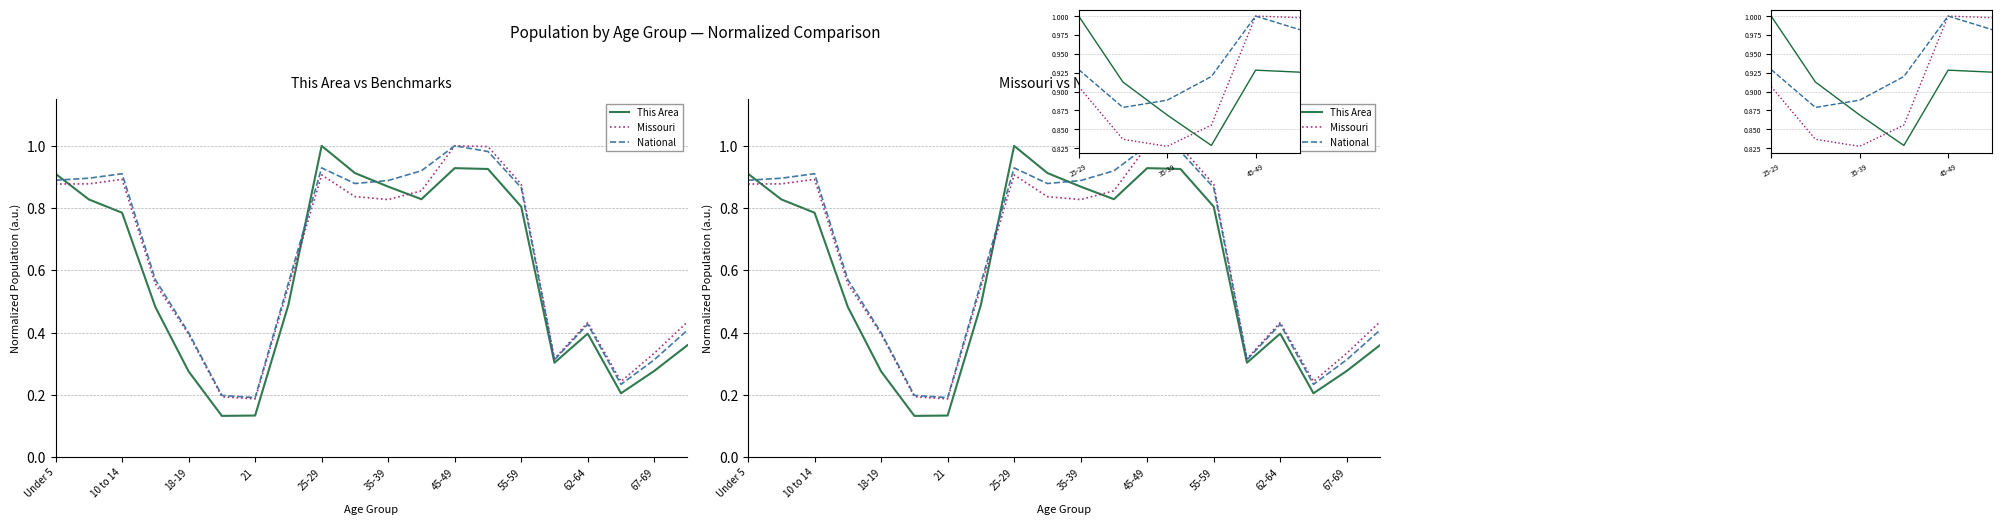

True or false: This Area and Missouri intersect in this chart.

True